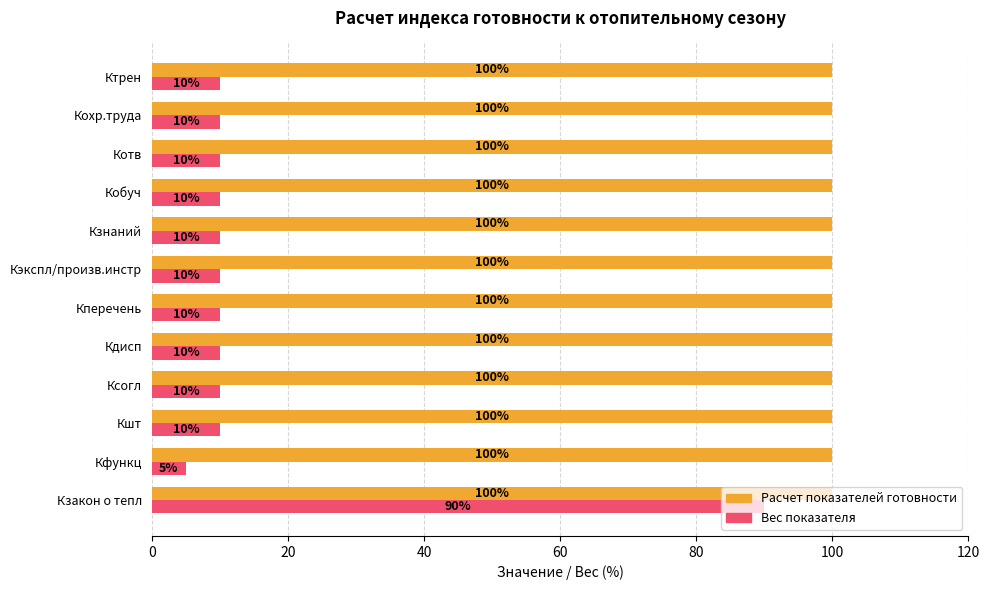

Rank the series by their average value, from lowest to highest.

Вес показателя, Расчет показателей готовности